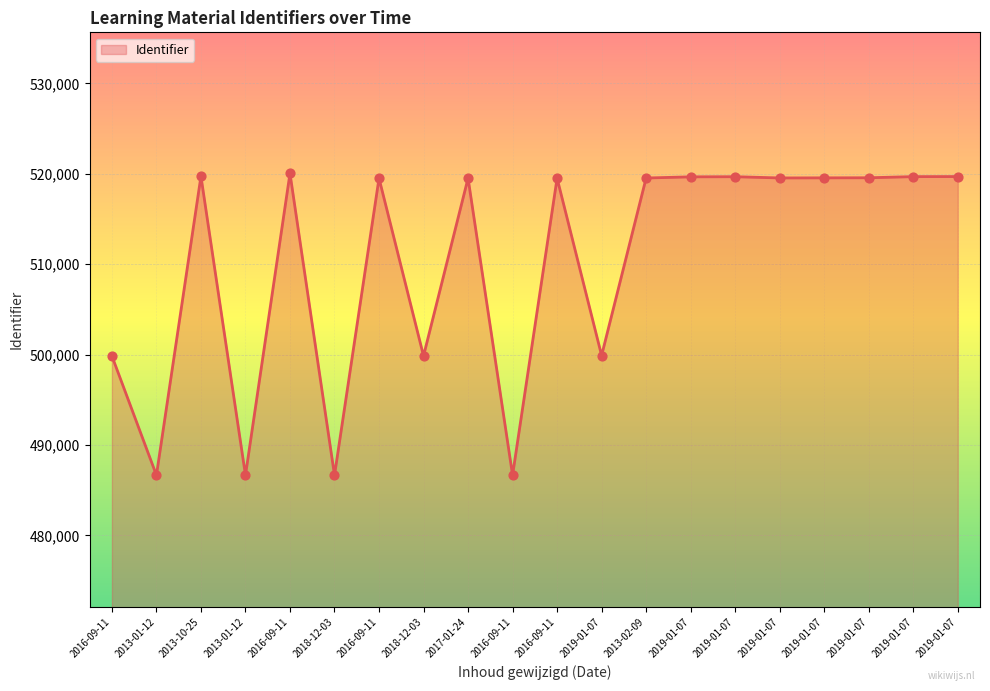

What is the change in value from 2018-12-03 to 2019-01-07?

+40